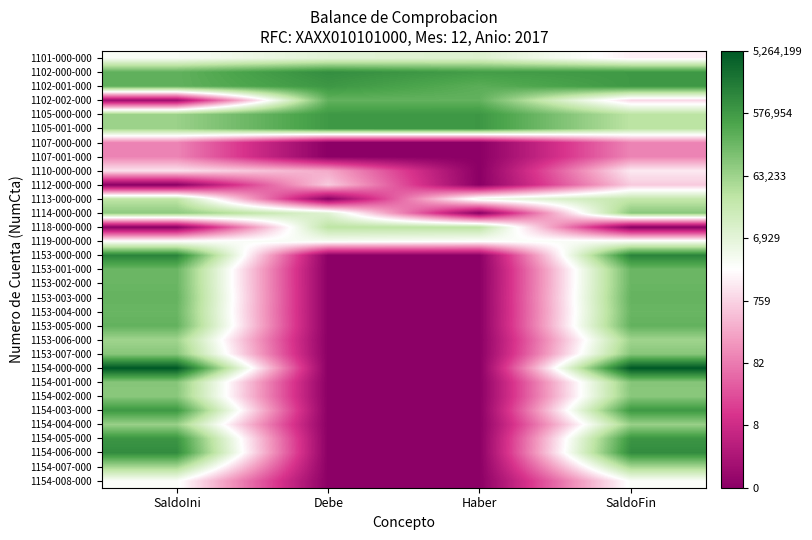

Reading left to right, transcribe all the data shown in this chart.

1101-000-000: SaldoIni=8.0	Debe=8.9	Haber=9.1	SaldoFin=7.4
1102-000-000: SaldoIni=12.4	Debe=13.7	Haber=13.2	SaldoFin=13.3
1102-001-000: SaldoIni=12.4	Debe=13.4	Haber=12.6	SaldoFin=13.3
1102-002-000: SaldoIni=0.7	Debe=12.4	Haber=12.4	SaldoFin=6.8
1105-000-000: SaldoIni=11.1	Debe=13.3	Haber=13.4	SaldoFin=10.3
1105-001-000: SaldoIni=11.1	Debe=13.3	Haber=13.4	SaldoFin=10.3
1107-000-000: SaldoIni=4.6	Debe=0.0	Haber=0.0	SaldoFin=4.6
1107-001-000: SaldoIni=4.6	Debe=0.0	Haber=0.0	SaldoFin=4.6
1110-000-000: SaldoIni=7.0	Debe=5.6	Haber=0.0	SaldoFin=7.2
1112-000-000: SaldoIni=0.0	Debe=6.4	Haber=0.0	SaldoFin=6.4
1113-000-000: SaldoIni=10.3	Debe=0.0	Haber=8.3	SaldoFin=10.1
1114-000-000: SaldoIni=11.4	Debe=9.0	Haber=0.0	SaldoFin=11.5
1118-000-000: SaldoIni=0.0	Debe=10.3	Haber=10.3	SaldoFin=0.0
1119-000-000: SaldoIni=7.8	Debe=8.1	Haber=7.8	SaldoFin=8.1
1153-000-000: SaldoIni=14.0	Debe=0.0	Haber=0.0	SaldoFin=14.0
1153-001-000: SaldoIni=12.2	Debe=0.0	Haber=0.0	SaldoFin=12.2
1153-002-000: SaldoIni=12.2	Debe=0.0	Haber=0.0	SaldoFin=12.2
1153-003-000: SaldoIni=12.3	Debe=0.0	Haber=0.0	SaldoFin=12.3
1153-004-000: SaldoIni=12.2	Debe=0.0	Haber=0.0	SaldoFin=12.2
1153-005-000: SaldoIni=12.4	Debe=0.0	Haber=0.0	SaldoFin=12.4
1153-006-000: SaldoIni=11.0	Debe=0.0	Haber=0.0	SaldoFin=11.0
1153-007-000: SaldoIni=11.5	Debe=0.0	Haber=0.0	SaldoFin=11.5
1154-000-000: SaldoIni=15.5	Debe=0.0	Haber=0.0	SaldoFin=15.5
1154-001-000: SaldoIni=11.6	Debe=0.0	Haber=0.0	SaldoFin=11.6
1154-002-000: SaldoIni=11.5	Debe=0.0	Haber=0.0	SaldoFin=11.5
1154-003-000: SaldoIni=13.3	Debe=0.0	Haber=0.0	SaldoFin=13.3
1154-004-000: SaldoIni=11.2	Debe=0.0	Haber=0.0	SaldoFin=11.2
1154-005-000: SaldoIni=13.4	Debe=0.0	Haber=0.0	SaldoFin=13.4
1154-006-000: SaldoIni=13.7	Debe=0.0	Haber=0.0	SaldoFin=13.7
1154-007-000: SaldoIni=10.9	Debe=0.0	Haber=0.0	SaldoFin=10.9
1154-008-000: SaldoIni=7.9	Debe=0.0	Haber=0.0	SaldoFin=7.9